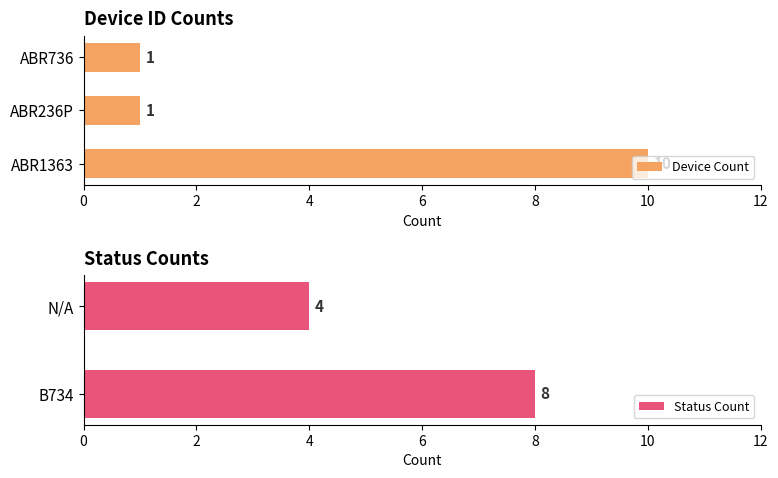

Is it true that Device Count equals 10 at ABR1363?

True